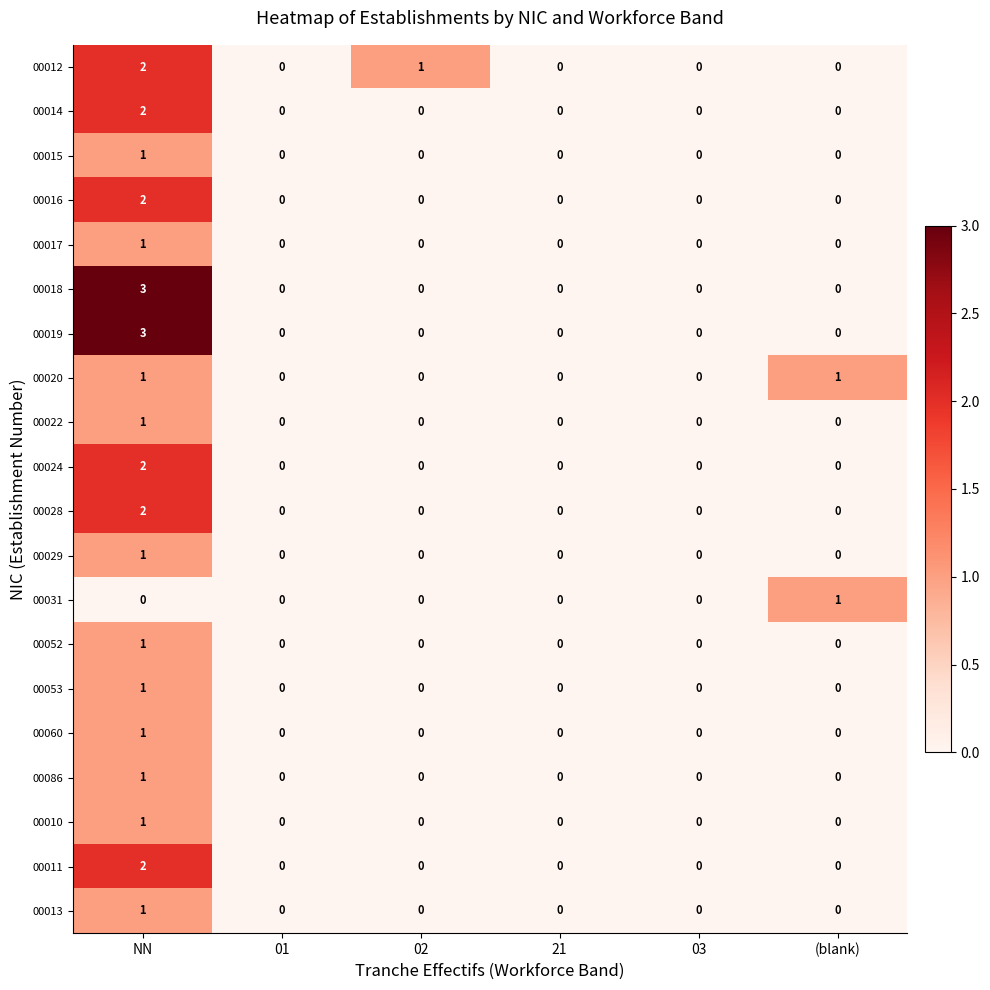

The 00015 series shows 0 at 21. True or false?

True